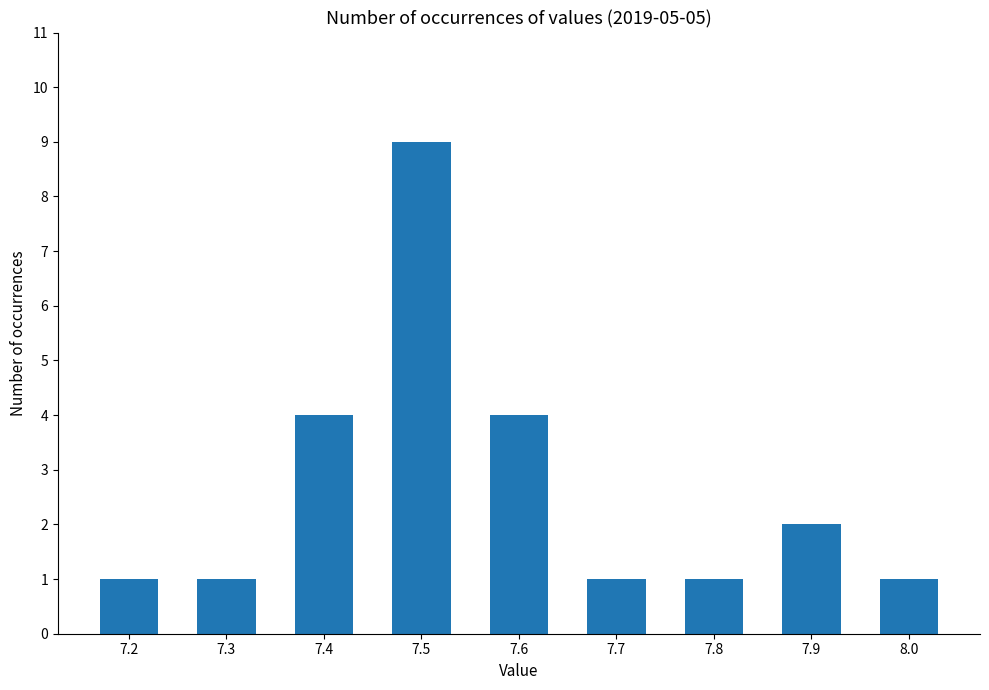

The chart shows a value of 9 at 7.5. True or false?

True